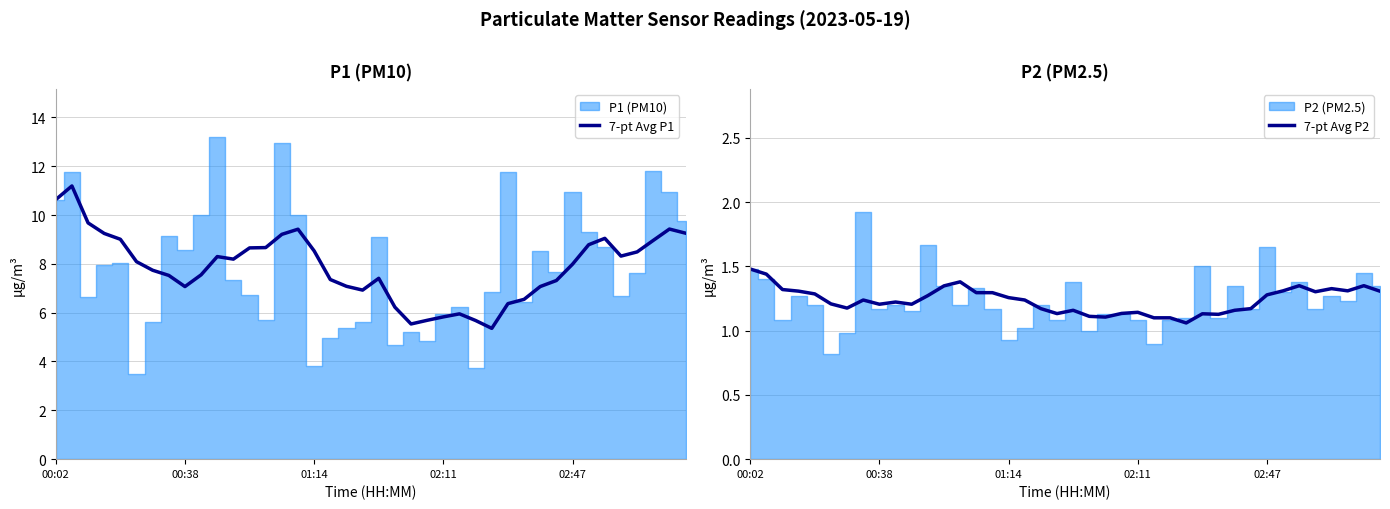

Rank the series at 5 from highest to lowest value.

7-pt Avg P1, 7-pt Avg P2